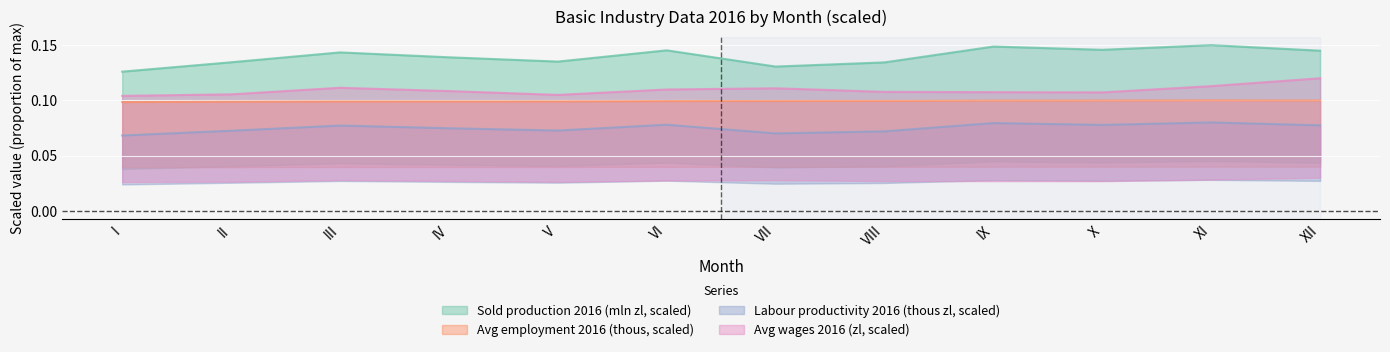

What is the total value across all series at III?

0.4